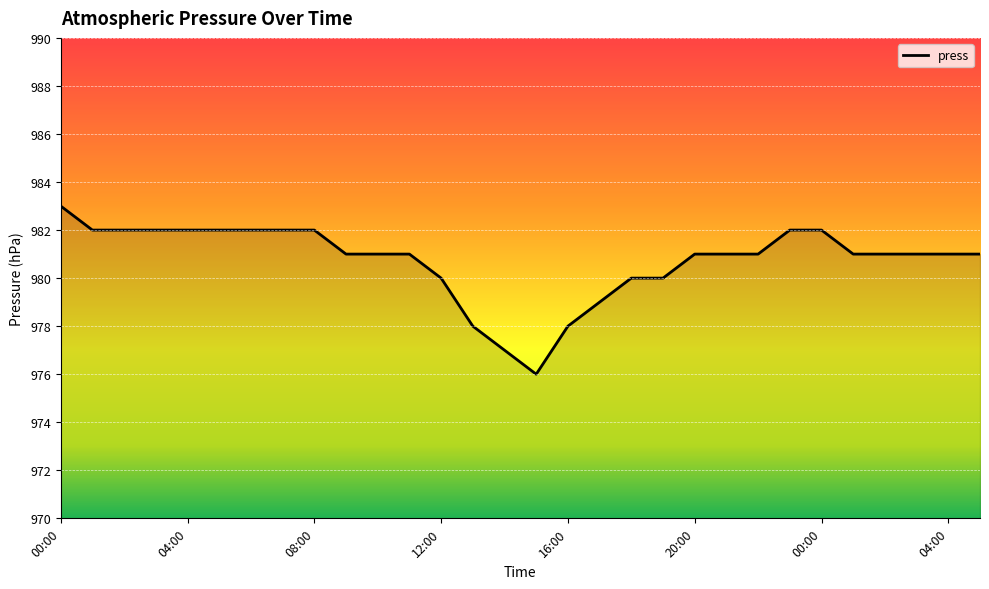

What is the difference between the maximum and minimum values?

7